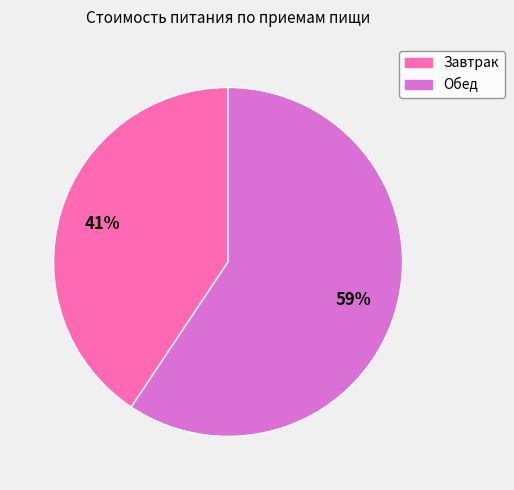

What is the smallest slice in the pie chart?

Завтрак